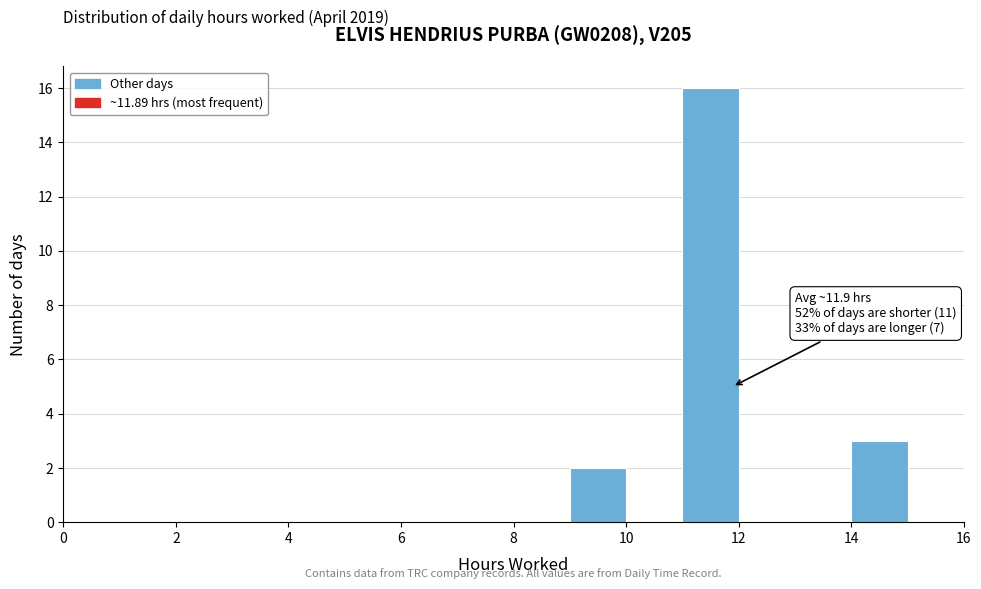

Which range on the x-axis has the tallest bar?

11 to 12